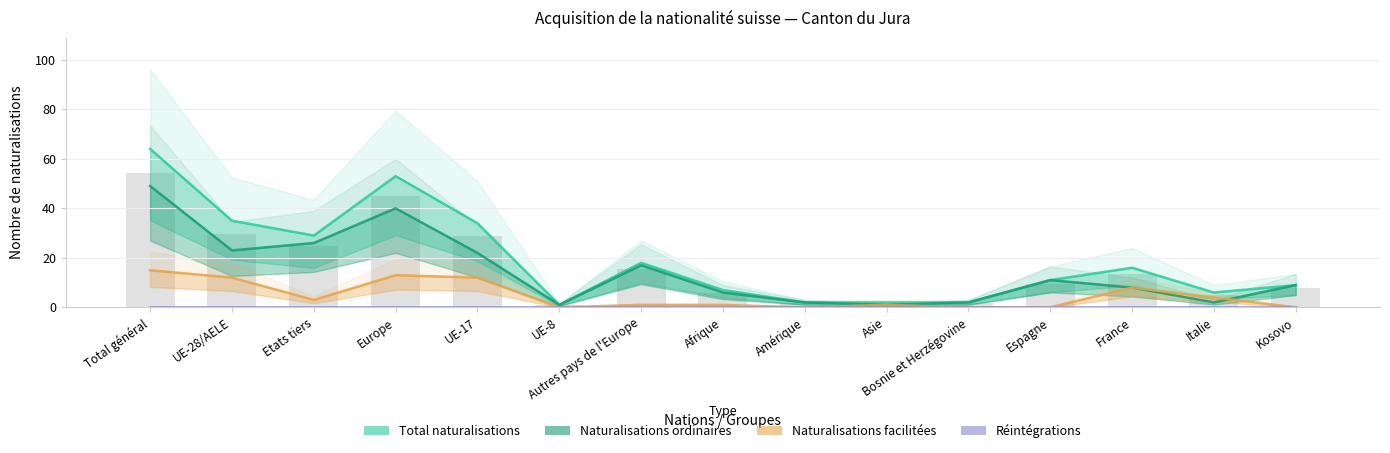

Rank the series by their average value, from lowest to highest.

Réintégrations, Naturalisations facilitées, Naturalisations ordinaires, Total naturalisations